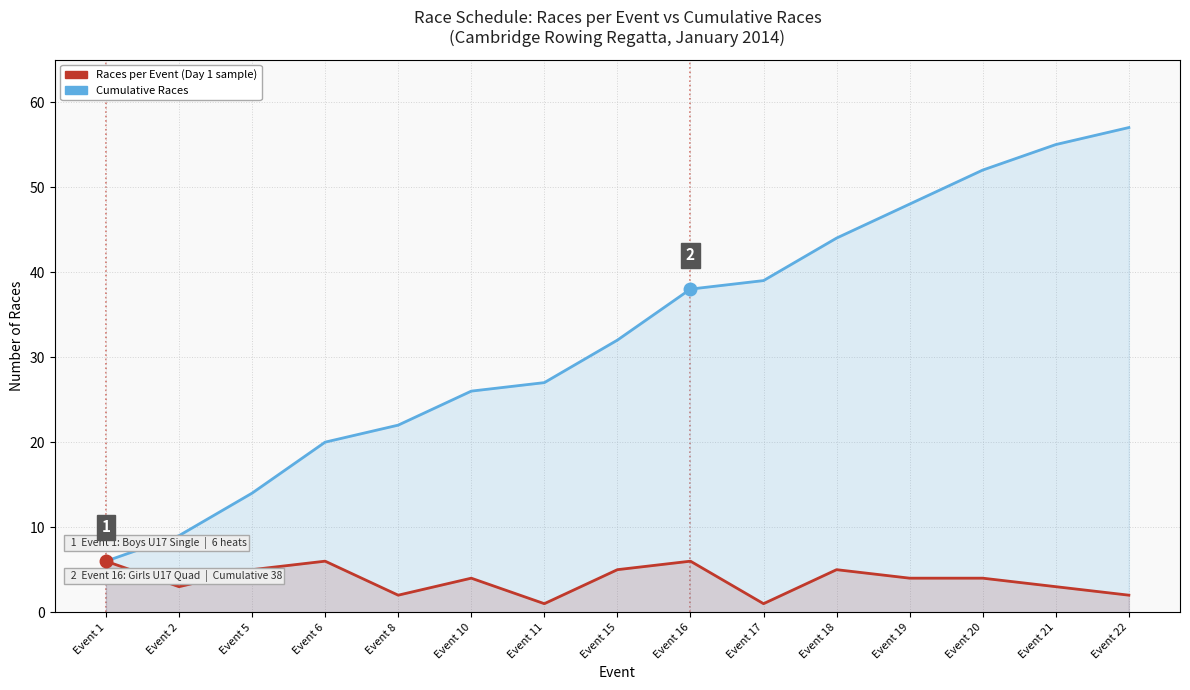

The value of Cumulative Races at Event 6 is 13. True or false?

False